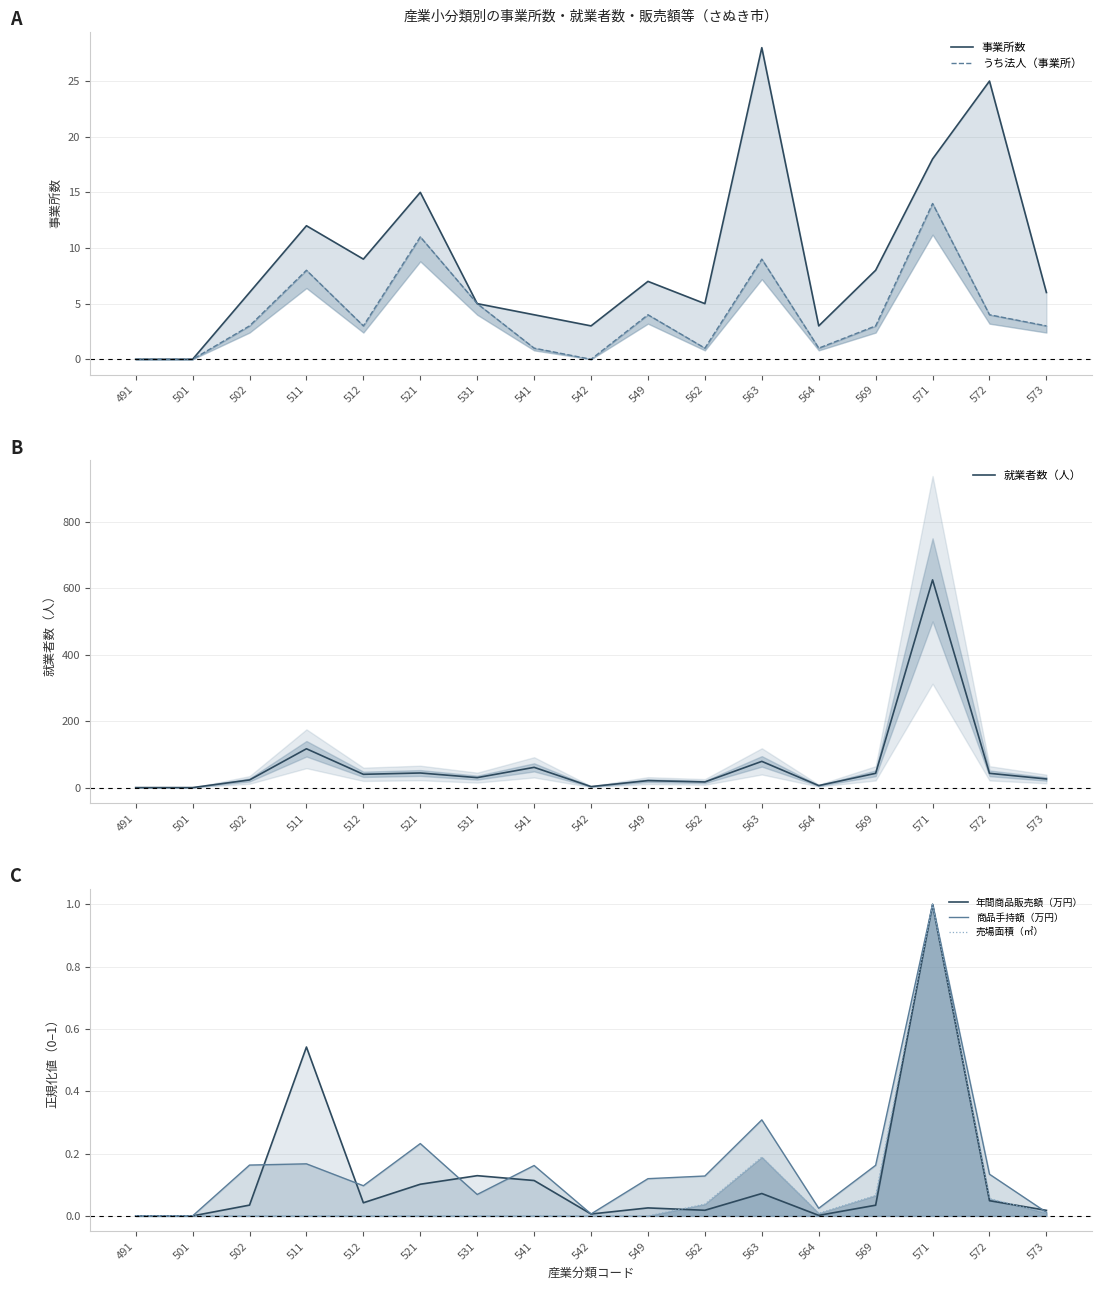

At which category does the chart reach its peak across all series?

571